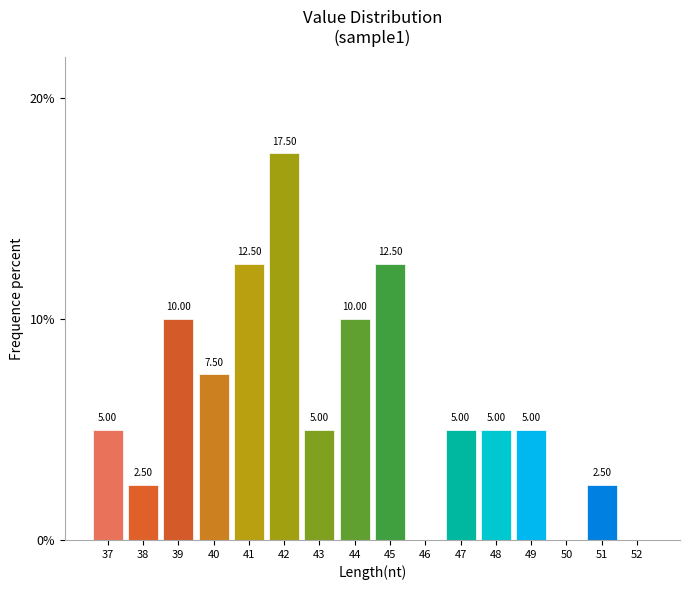

What is the sum of the values at 37 and 46?

5.0